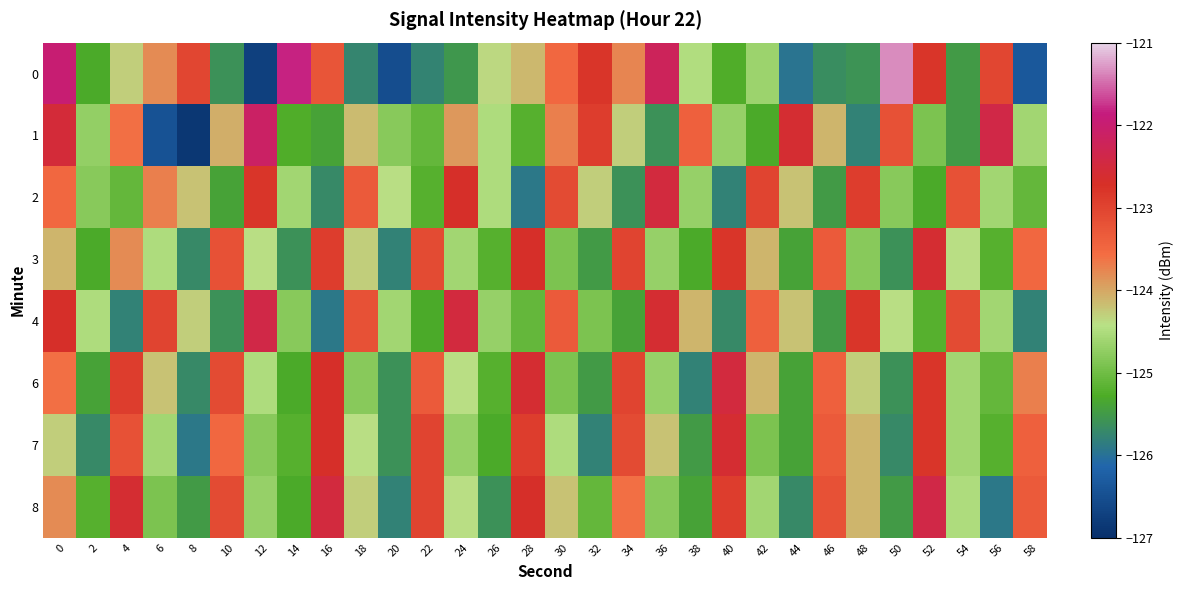

Reading left to right, list all the values displayed in this chart.

0: 0=-122.0	2=-125.3	4=-124.3	6=-123.8	8=-123.0	10=-125.6	12=-126.7	14=-121.8	16=-123.2	18=-125.7	20=-126.5	22=-125.8	24=-125.5	26=-124.4	28=-124.1	30=-123.5	32=-122.8	34=-123.7	36=-122.2	38=-124.5	40=-125.3	42=-124.6	44=-126.0	46=-125.7	48=-125.6	50=-121.3	52=-122.8	54=-125.5	56=-123.0	58=-126.4
1: 0=-122.5	2=-124.7	4=-123.6	6=-126.4	8=-126.9	10=-124.0	12=-122.1	14=-125.3	16=-125.4	18=-124.2	20=-124.8	22=-125.1	24=-123.9	26=-124.5	28=-125.2	30=-123.7	32=-122.9	34=-124.3	36=-125.6	38=-123.4	40=-124.7	42=-125.3	44=-122.6	46=-124.1	48=-125.8	50=-123.2	52=-124.9	54=-125.5	56=-122.4	58=-124.6
2: 0=-123.5	2=-124.8	4=-125.1	6=-123.7	8=-124.2	10=-125.4	12=-122.8	14=-124.6	16=-125.7	18=-123.3	20=-124.4	22=-125.2	24=-122.7	26=-124.5	28=-125.9	30=-123.1	32=-124.3	34=-125.6	36=-122.5	38=-124.7	40=-125.8	42=-123.0	44=-124.2	46=-125.5	48=-122.9	50=-124.8	52=-125.3	54=-123.2	56=-124.6	58=-125.1
3: 0=-124.1	2=-125.3	4=-123.8	6=-124.5	8=-125.7	10=-123.2	12=-124.4	14=-125.6	16=-122.9	18=-124.3	20=-125.8	22=-123.1	24=-124.6	26=-125.2	28=-122.7	30=-124.9	32=-125.5	34=-123.0	36=-124.7	38=-125.3	40=-122.8	42=-124.1	44=-125.4	46=-123.3	48=-124.8	50=-125.6	52=-122.6	54=-124.4	56=-125.2	58=-123.5
4: 0=-122.7	2=-124.5	4=-125.8	6=-123.0	8=-124.3	10=-125.6	12=-122.4	14=-124.8	16=-125.9	18=-123.2	20=-124.6	22=-125.3	24=-122.5	26=-124.7	28=-125.1	30=-123.3	32=-124.9	34=-125.4	36=-122.6	38=-124.1	40=-125.7	42=-123.4	44=-124.2	46=-125.5	48=-122.8	50=-124.4	52=-125.2	54=-123.1	56=-124.6	58=-125.8
6: 0=-123.6	2=-125.4	4=-122.9	6=-124.2	8=-125.7	10=-123.1	12=-124.5	14=-125.3	16=-122.7	18=-124.8	20=-125.6	22=-123.3	24=-124.4	26=-125.2	28=-122.6	30=-124.9	32=-125.5	34=-123.0	36=-124.7	38=-125.8	40=-122.5	42=-124.1	44=-125.4	46=-123.4	48=-124.3	50=-125.6	52=-122.8	54=-124.6	56=-125.1	58=-123.7
7: 0=-124.3	2=-125.7	4=-123.2	6=-124.6	8=-125.9	10=-123.5	12=-124.8	14=-125.2	16=-122.7	18=-124.4	20=-125.6	22=-123.0	24=-124.7	26=-125.3	28=-122.9	30=-124.5	32=-125.8	34=-123.1	36=-124.2	38=-125.5	40=-122.6	42=-124.9	44=-125.4	46=-123.3	48=-124.1	50=-125.7	52=-122.8	54=-124.6	56=-125.2	58=-123.4
8: 0=-123.8	2=-125.2	4=-122.6	6=-124.9	8=-125.5	10=-123.1	12=-124.7	14=-125.3	16=-122.5	18=-124.3	20=-125.8	22=-123.0	24=-124.4	26=-125.6	28=-122.7	30=-124.2	32=-125.1	34=-123.6	36=-124.8	38=-125.4	40=-122.9	42=-124.6	44=-125.7	46=-123.2	48=-124.1	50=-125.5	52=-122.4	54=-124.5	56=-125.9	58=-123.3